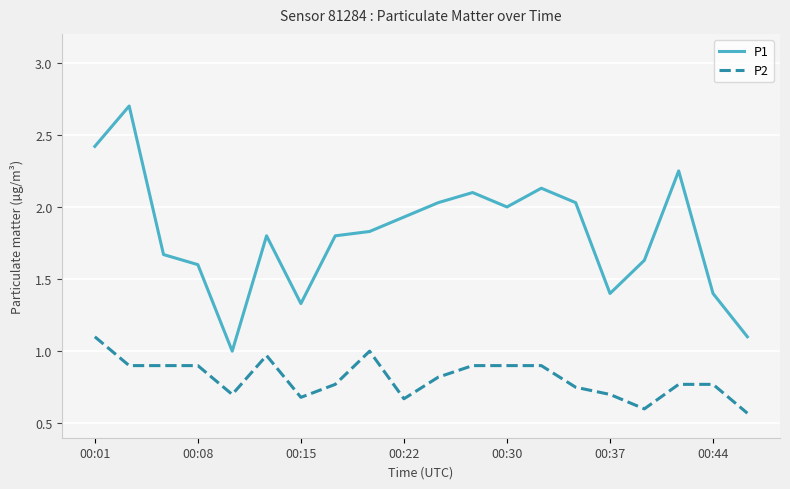

How many distinct data groups are displayed?

2